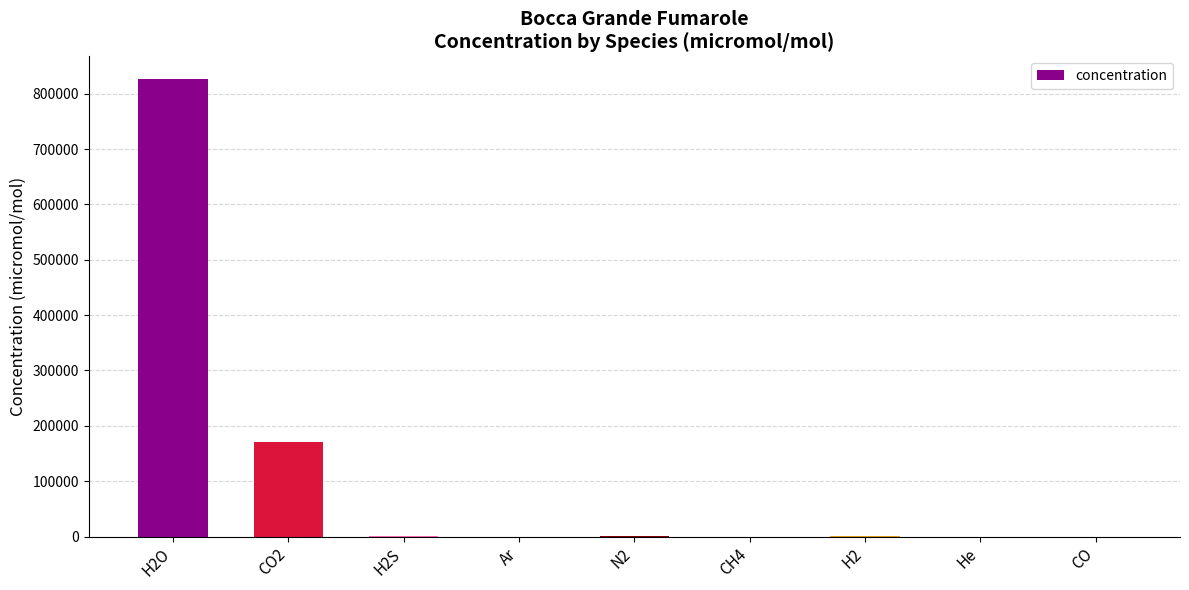

What value does the data have at CO?

0.5